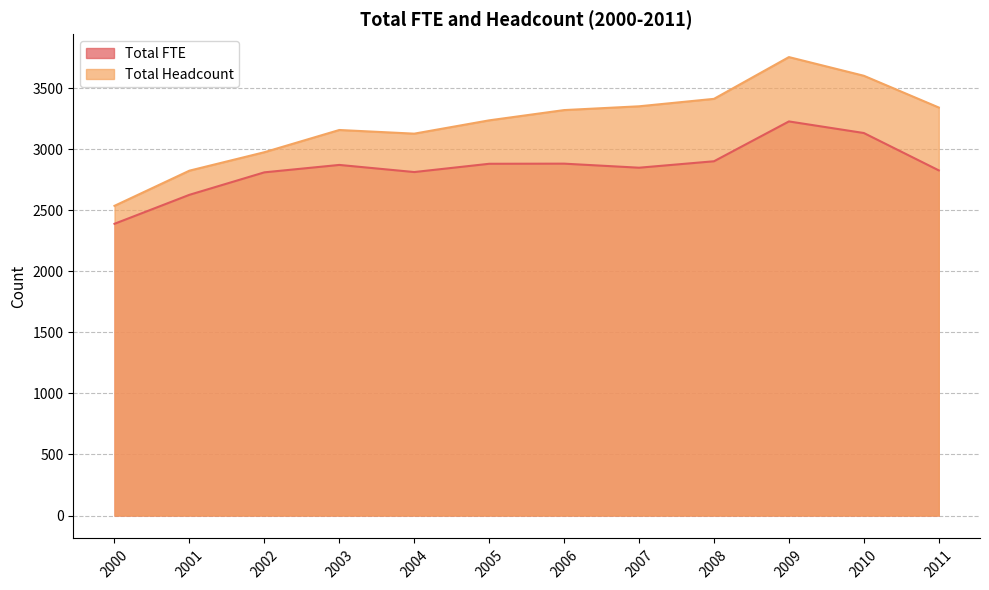

What is the greatest value displayed?

3754.0